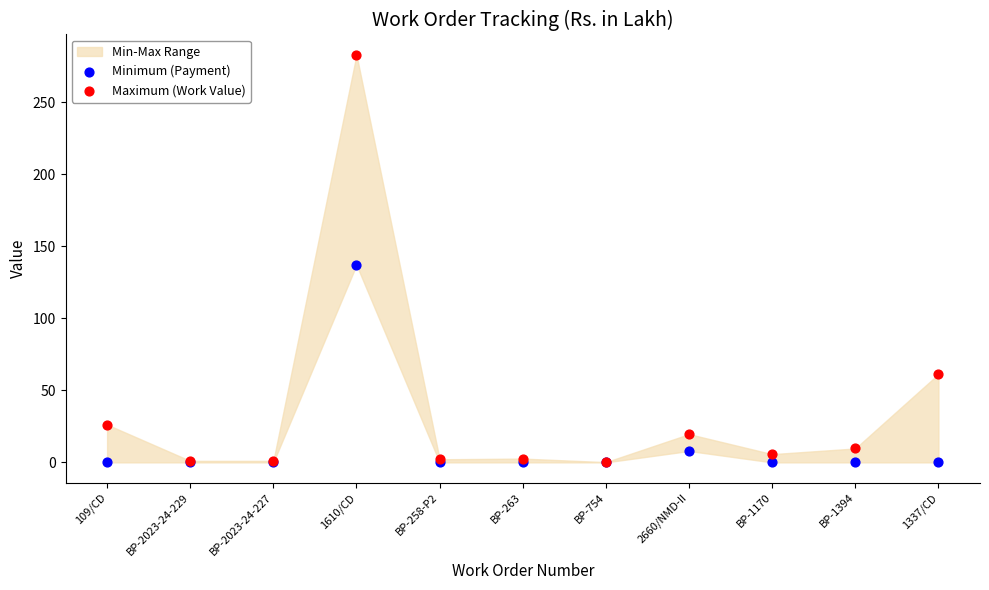

Across all series, what Y value is closest to 141?

137.1